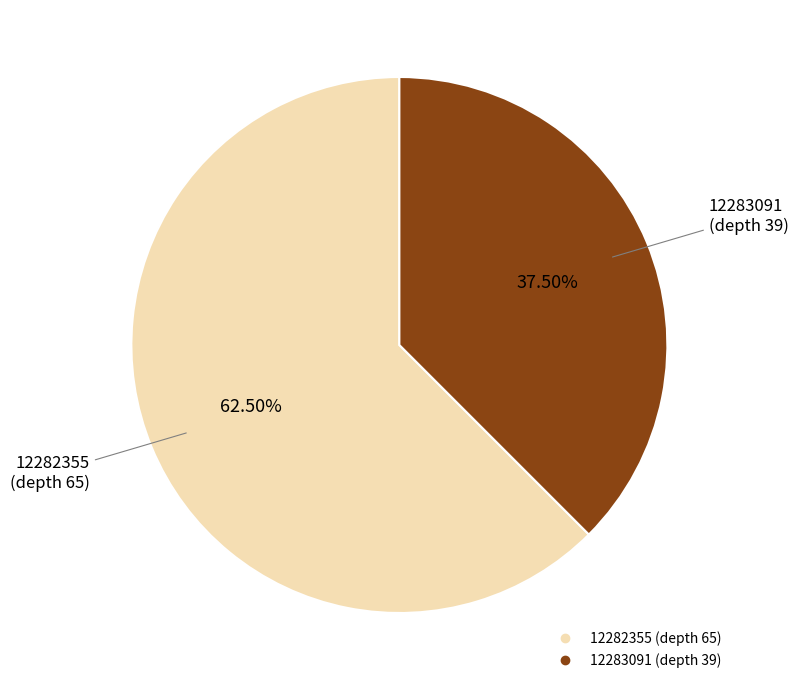

Which has a higher value, 12283091 (depth 39) or 12282355 (depth 65)?

12282355 (depth 65)